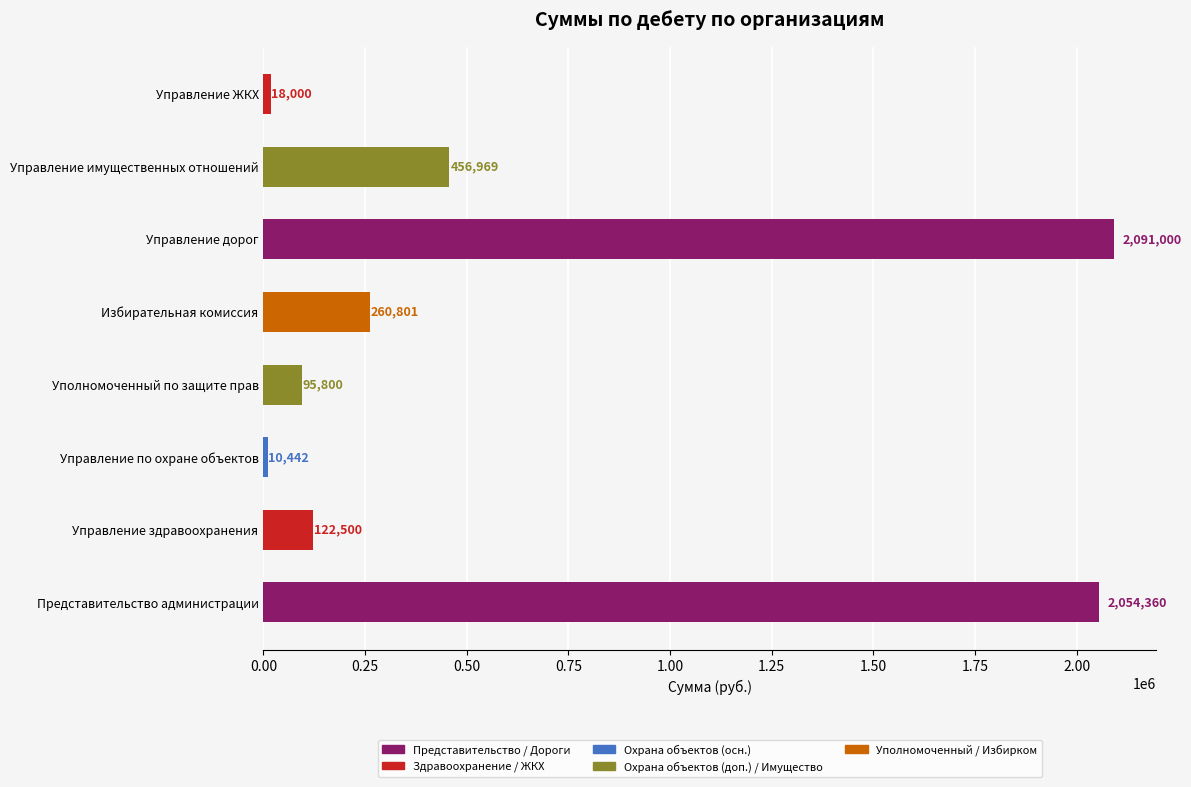

What is the difference between the maximum and minimum values?

2080558.2